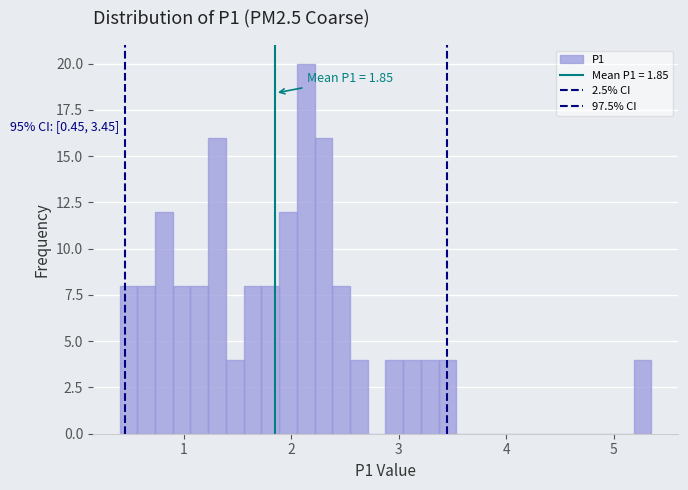

Read against the x-axis, roughly where is the centre of the tallest bar?

2.1